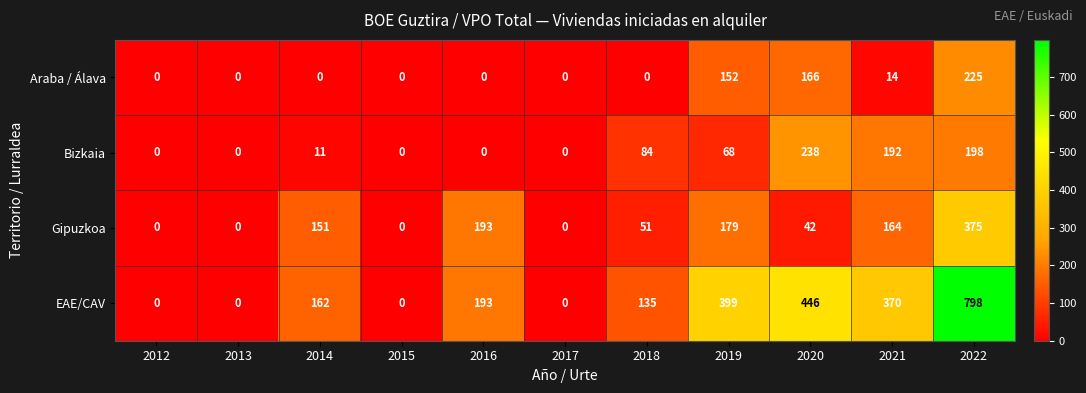

How many distinct data groups are displayed?

4